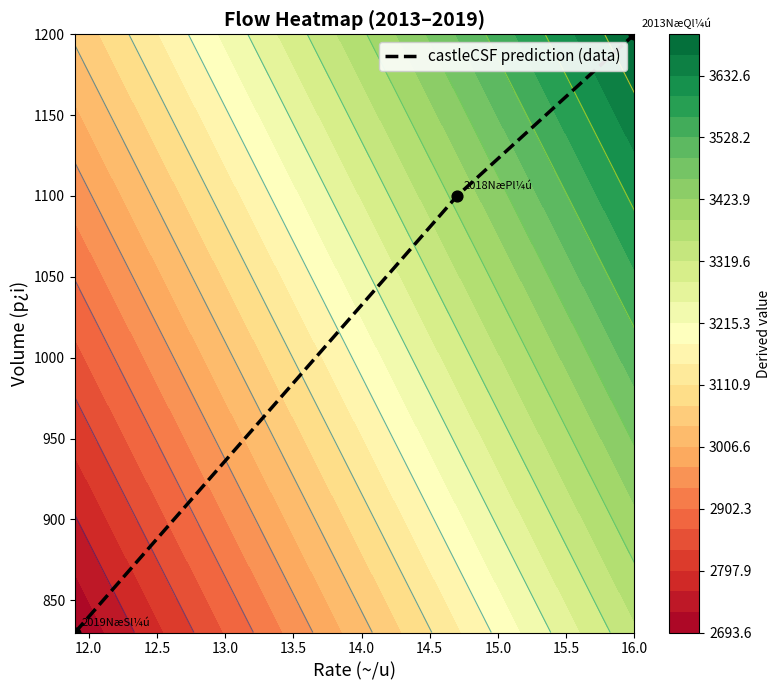

What is the highest value of the castleCSF prediction (data) series?

1200